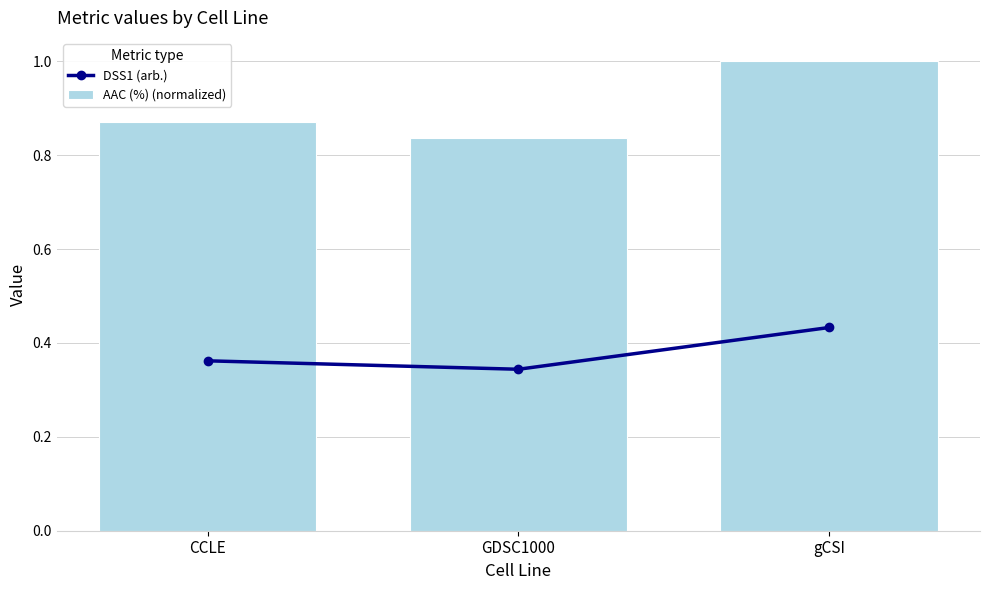

What is the sum of the DSS1 (arb.) values at GDSC1000 and gCSI?

0.8